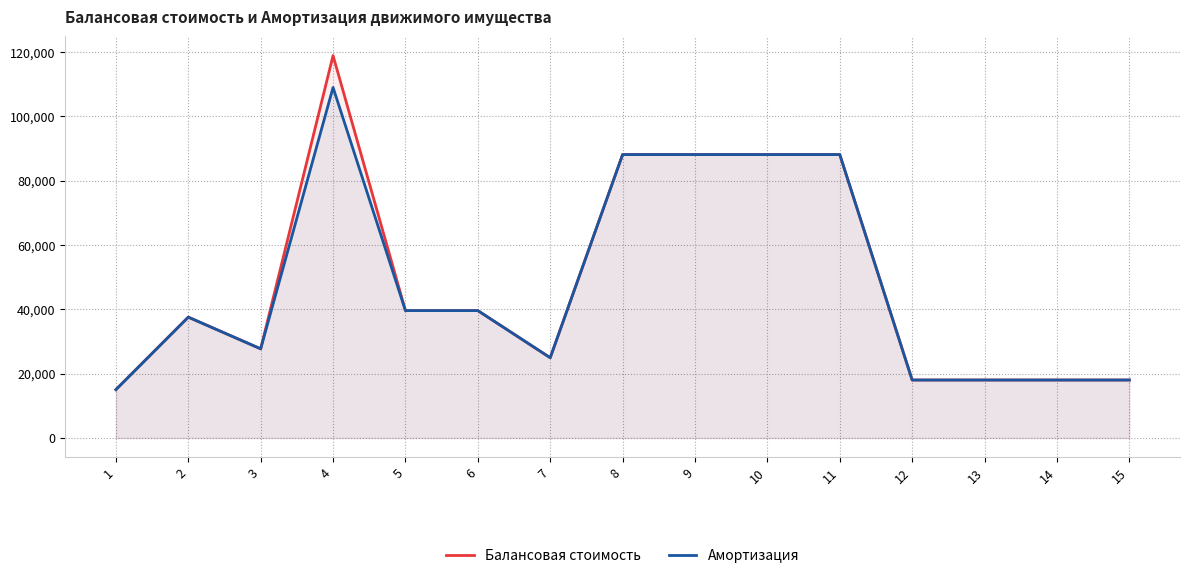

At which category does the chart reach its minimum across all series?

1